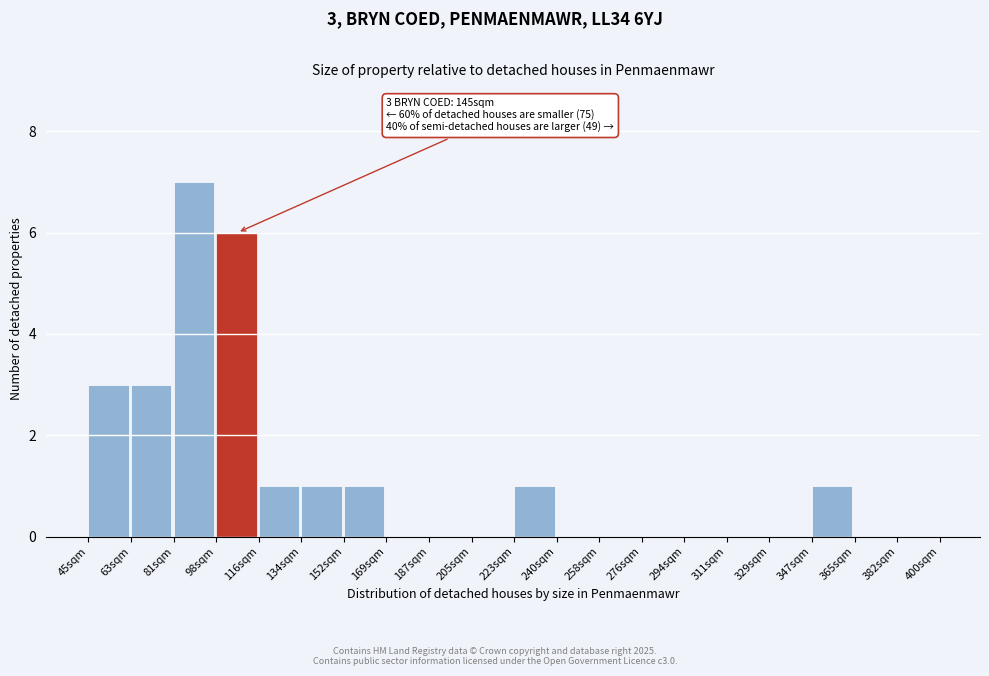

Reading right to left, what are all the values shown in this chart?

382sqm=0	365sqm=0	347sqm=1	329sqm=0	311sqm=0	294sqm=0	276sqm=0	258sqm=0	240sqm=0	223sqm=1	205sqm=0	187sqm=0	169sqm=0	152sqm=1	134sqm=1	116sqm=1	98sqm=6	81sqm=7	63sqm=3	45sqm=3